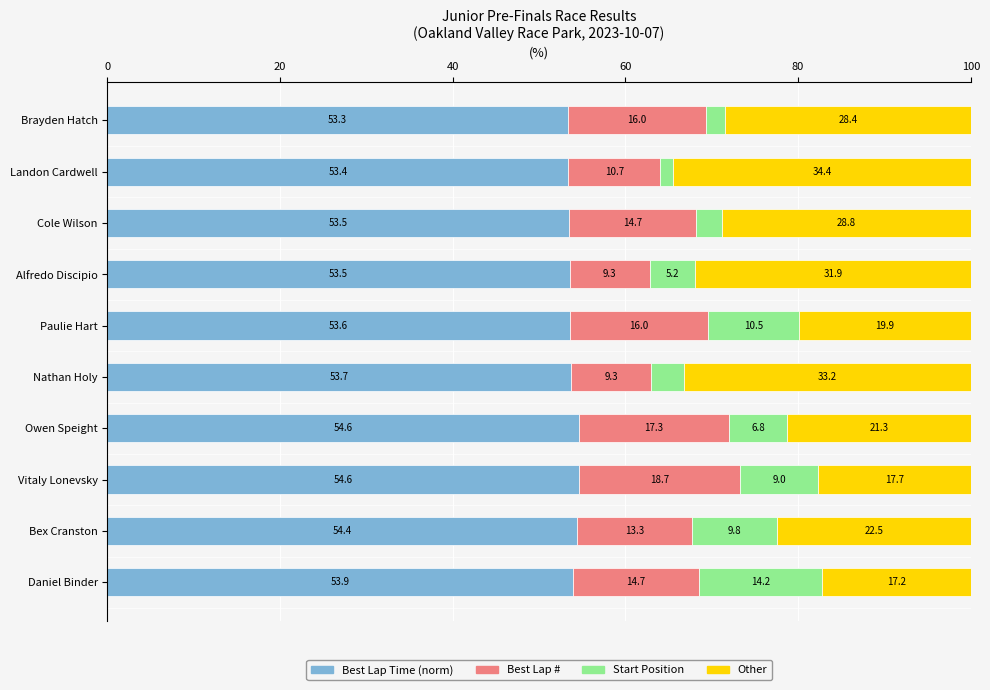

The Best Lap Time (norm) series shows 87.9 at Daniel Binder. True or false?

False